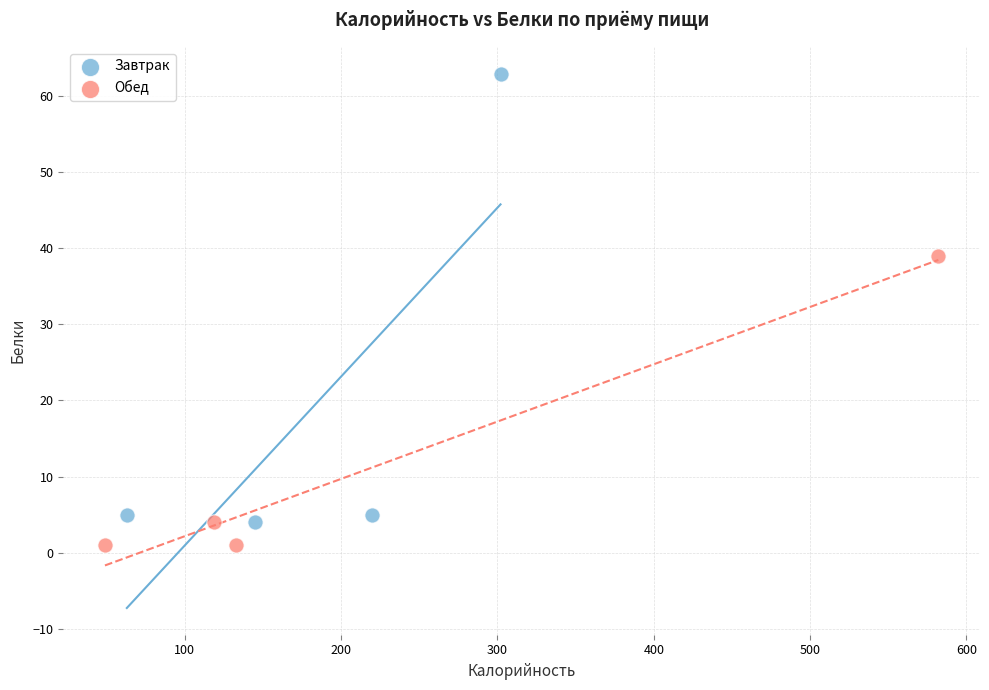

Which series has the widest spread of Y values?

Завтрак